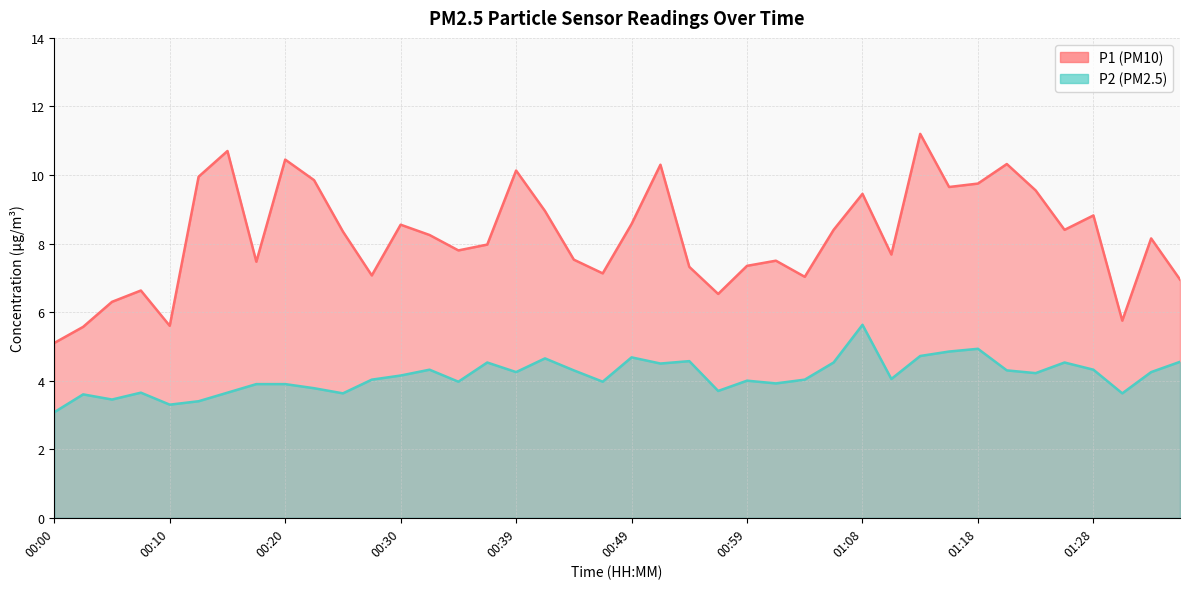

The P1 series shows 2.1 at 01:30. True or false?

False